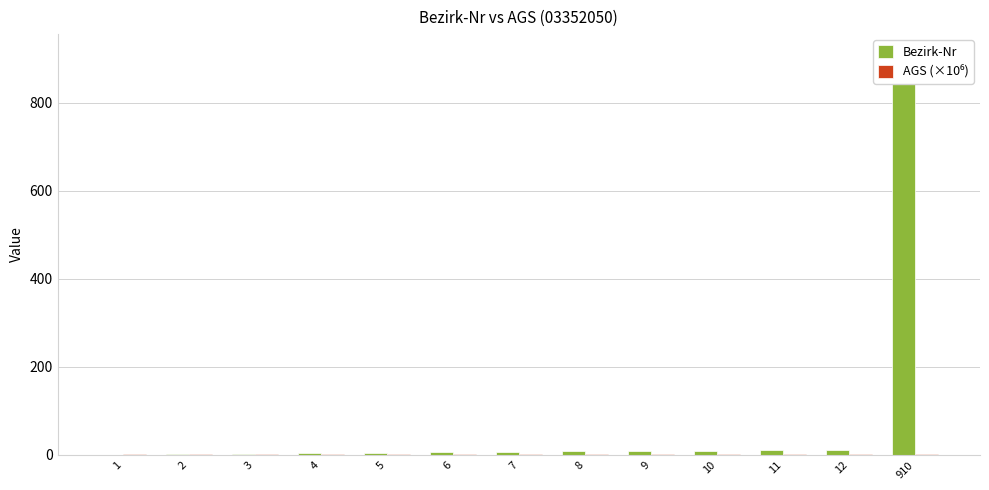

How many series are shown in this chart?

2